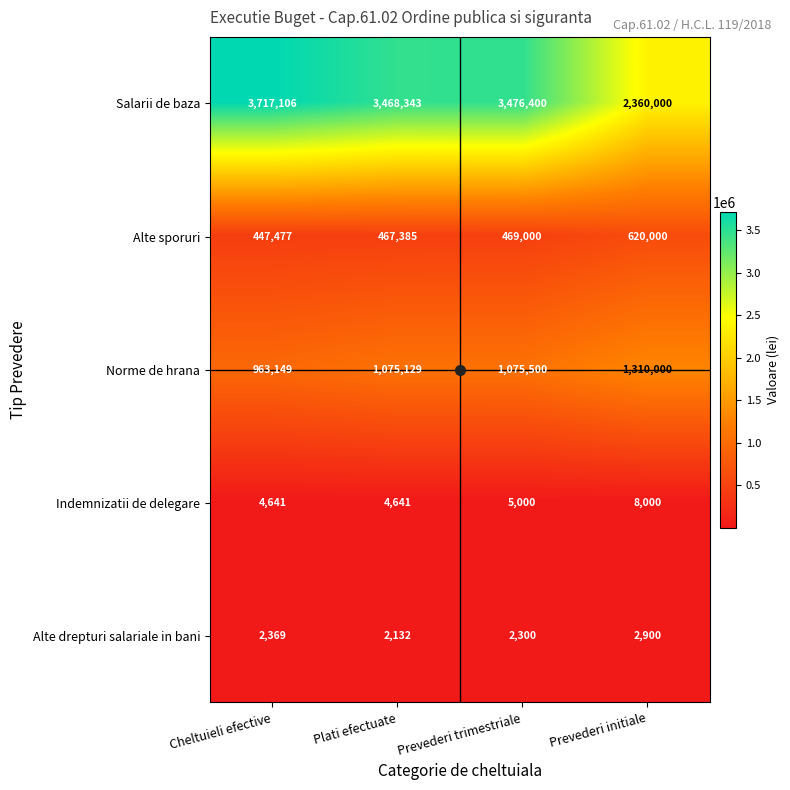

Count the number of data series in this chart.

5